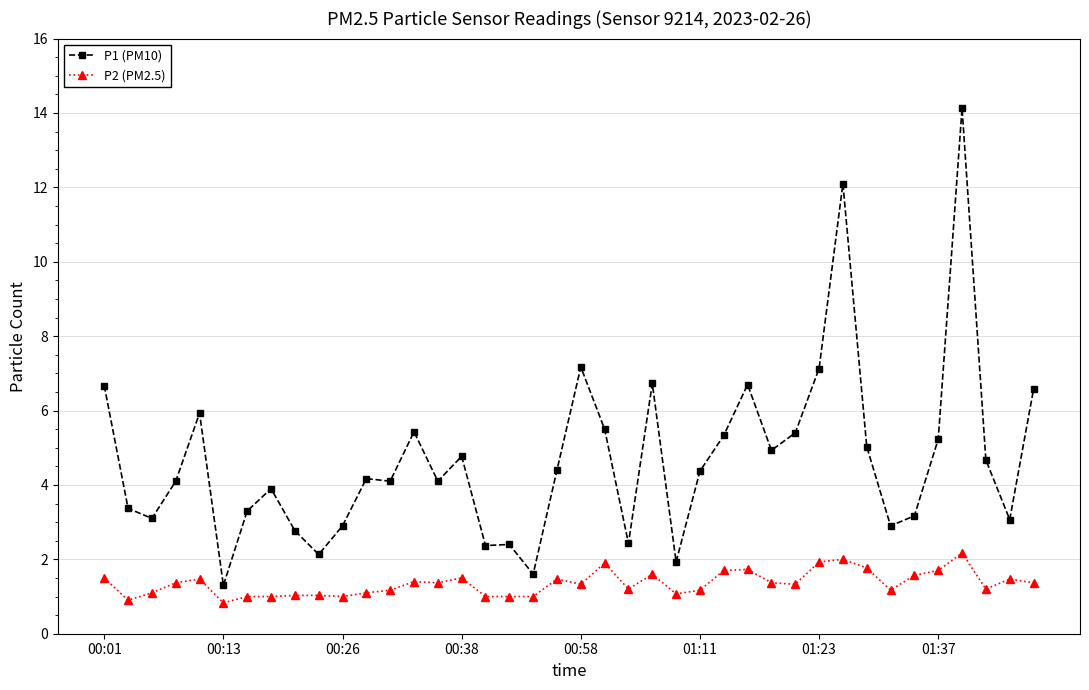

True or false: P2 (PM2.5) and P1 (PM10) intersect in this chart.

False